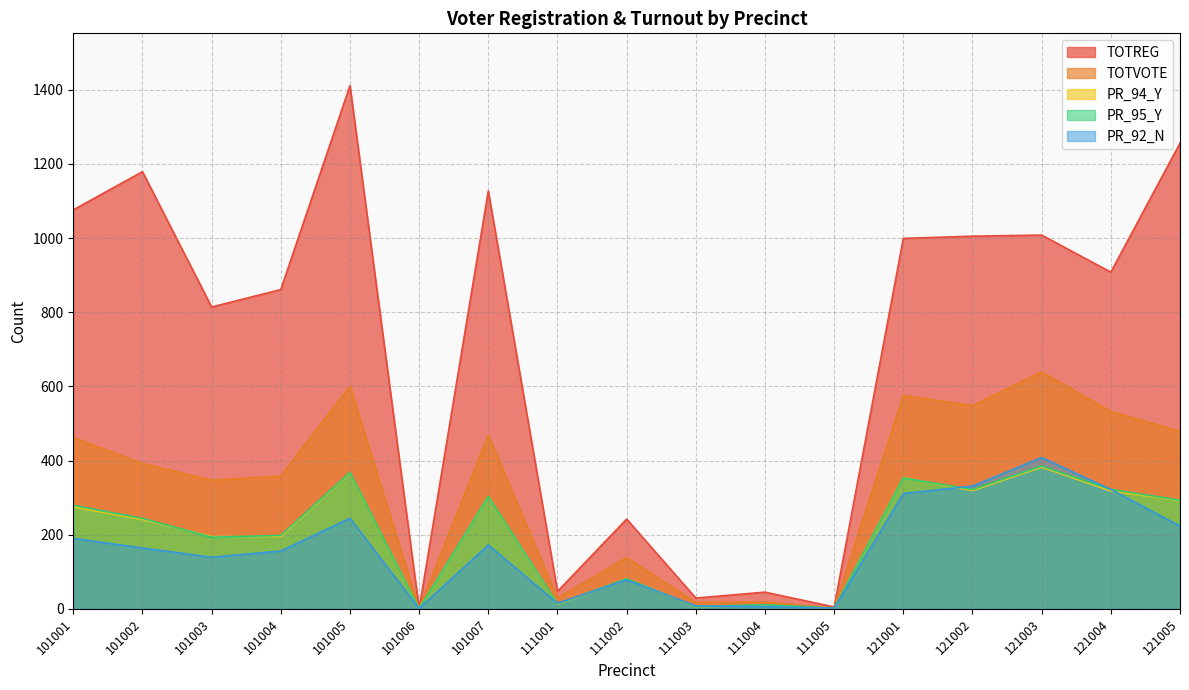

What is the sum of all PR_95_Y values?

3374